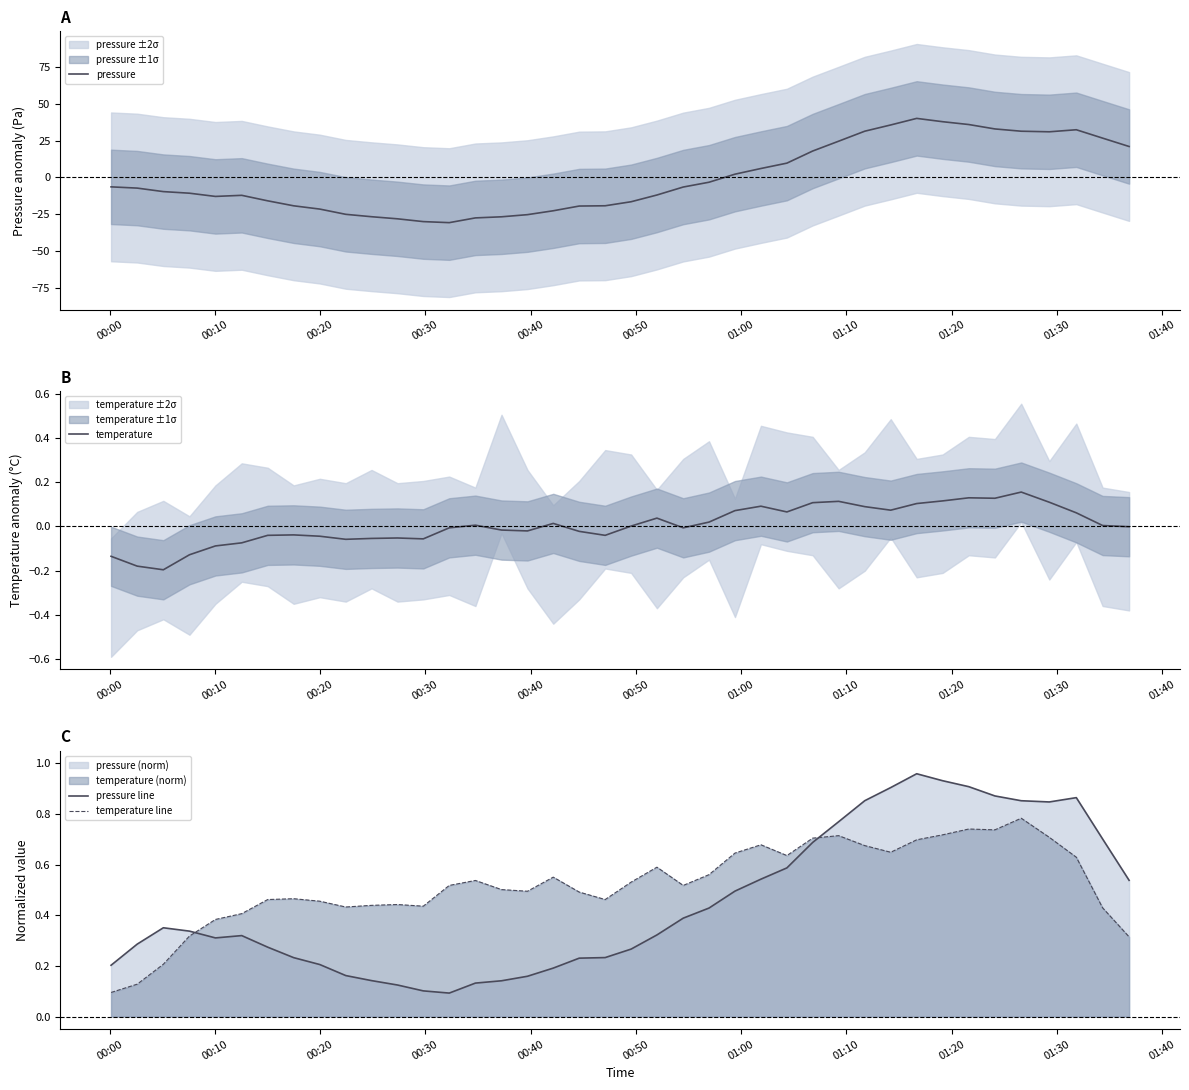

True or false: temperature line and pressure line cross at least once.

True